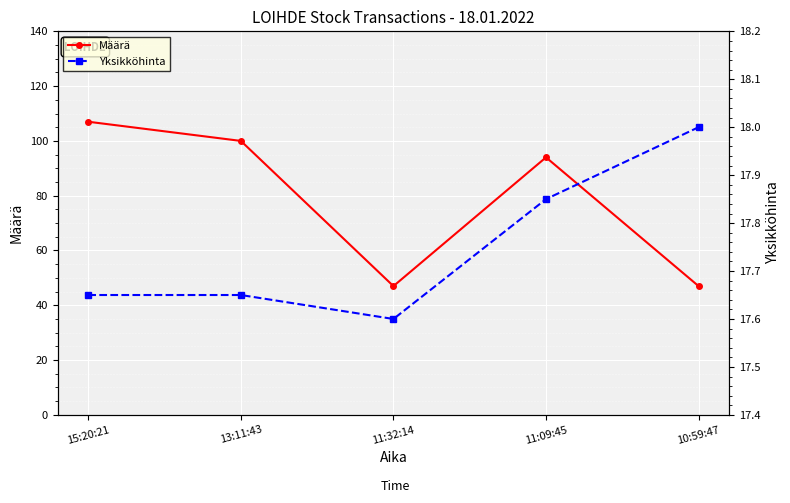

Reading left to right, list all the values displayed in this chart.

Määrä: 107.0	100.0	47.0	94.0	47.0
Yksikköhinta: 17.6	17.6	17.6	17.9	18.0